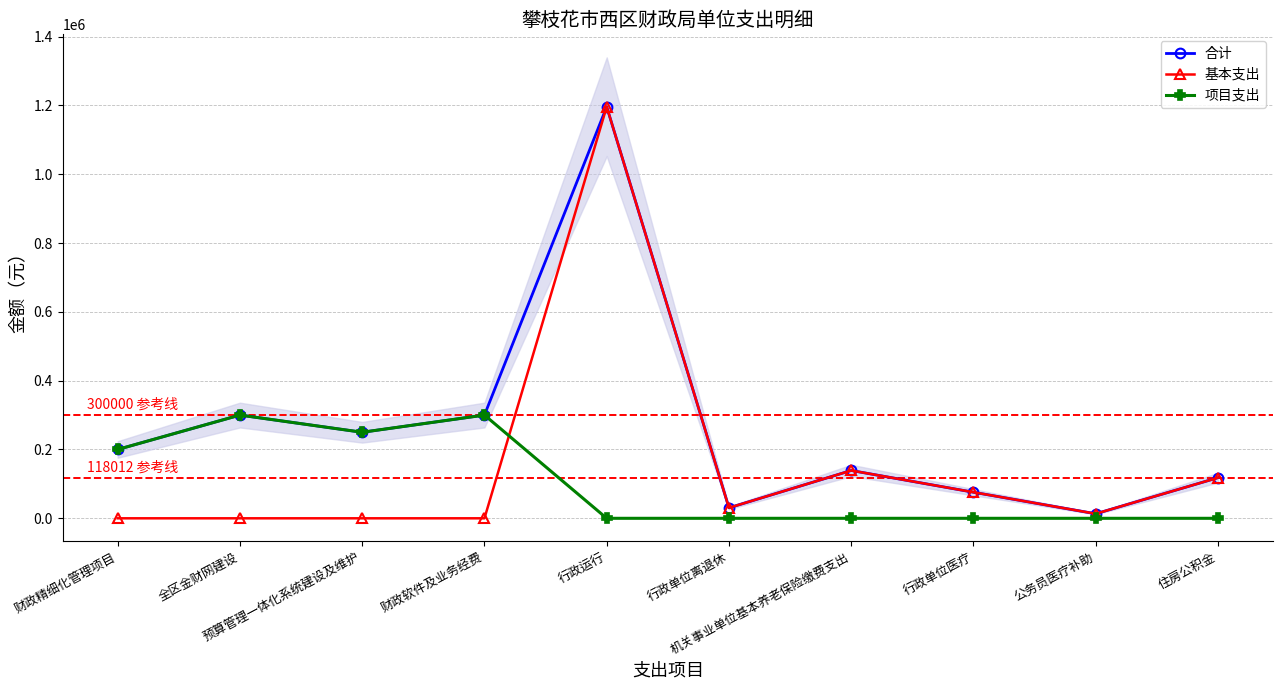

How many data points does each series have?

10